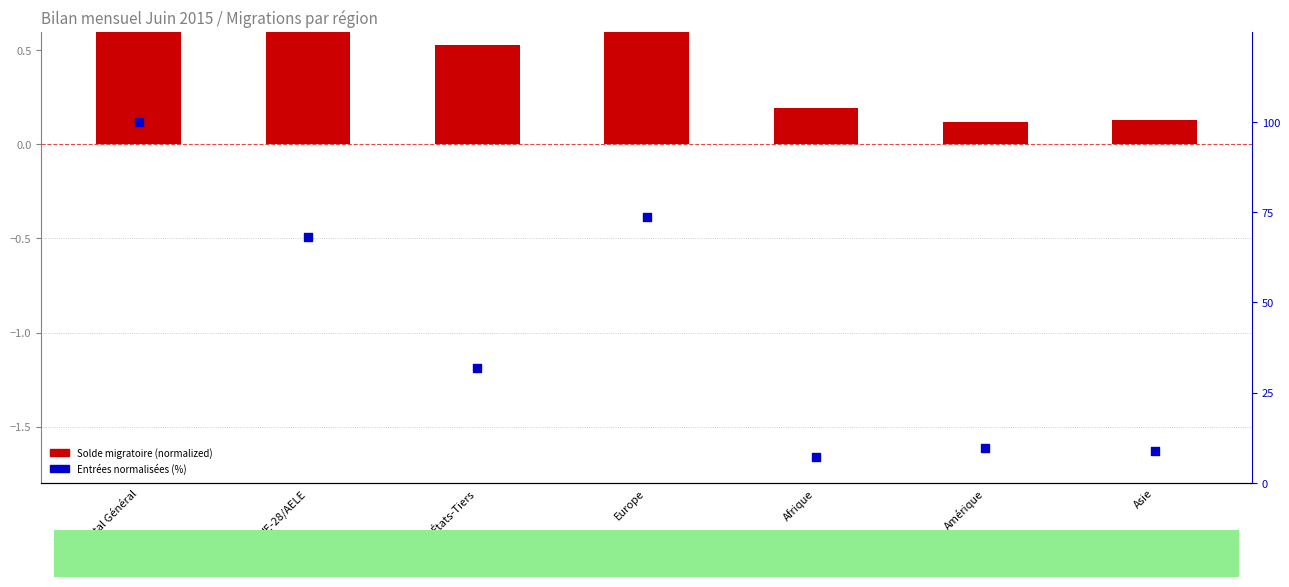

Which series has the largest total across all categories?

Entrées normalisées (%)